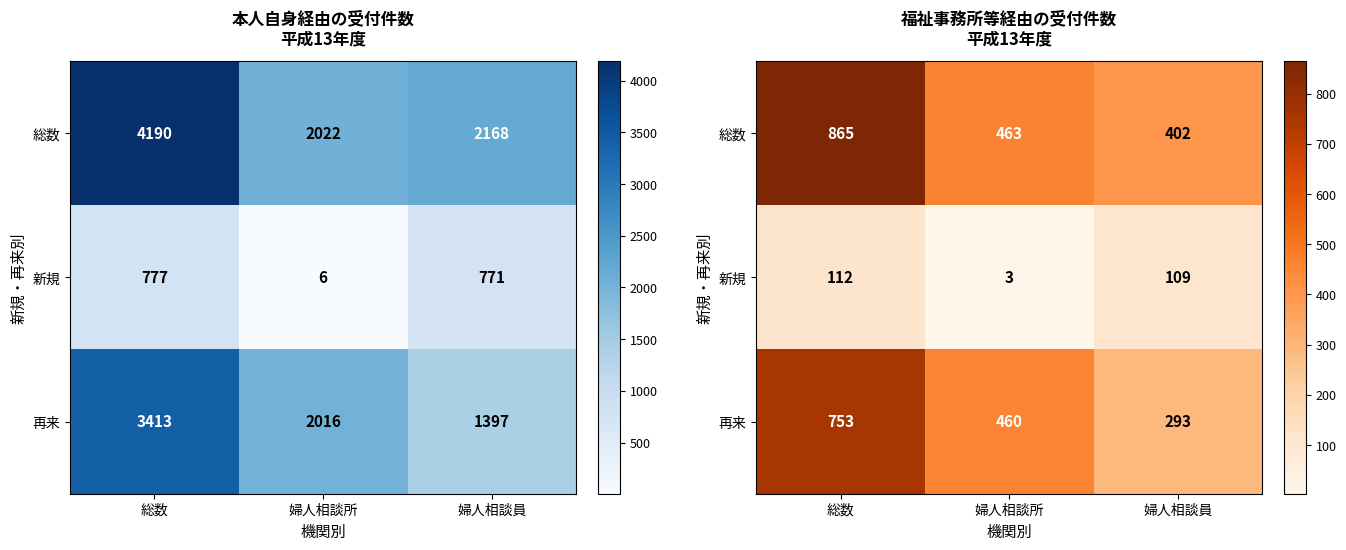

At how many categories does at least one series exceed 838?

1